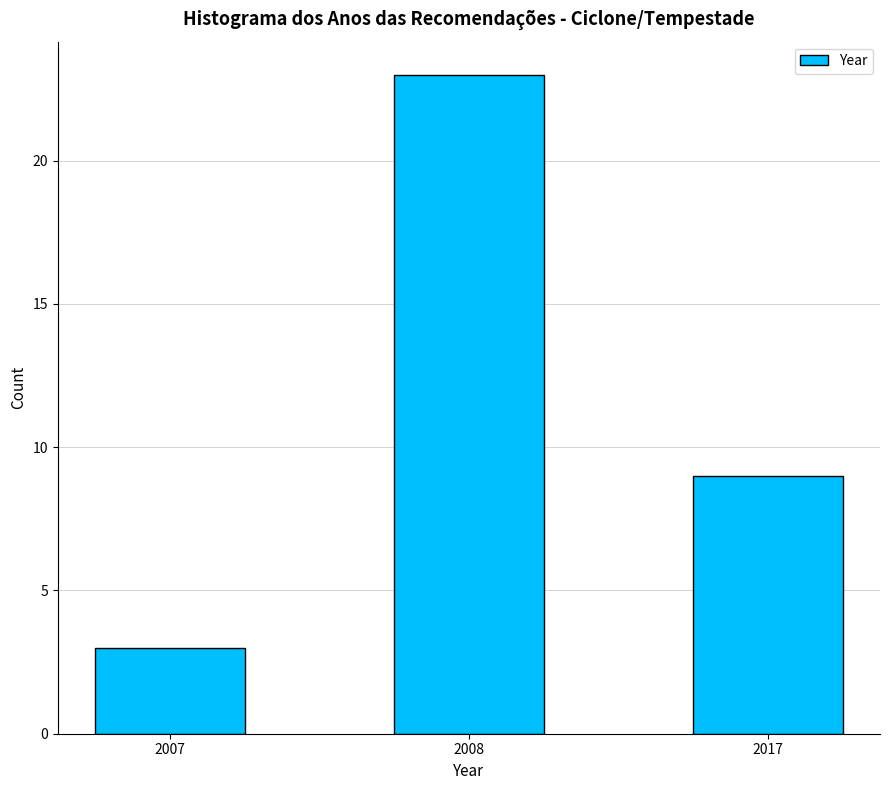

Reading left to right, extract all data points from this chart.

2007=3	2008=23	2017=9